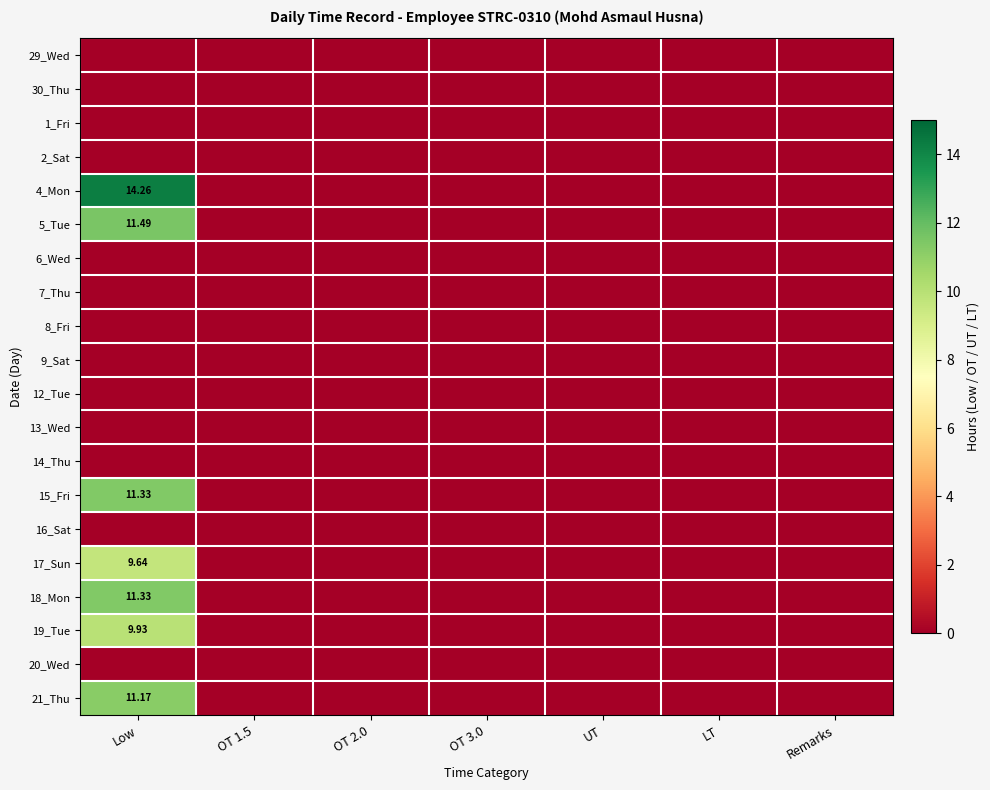

What is the average value of the 15_Fri series?

1.6